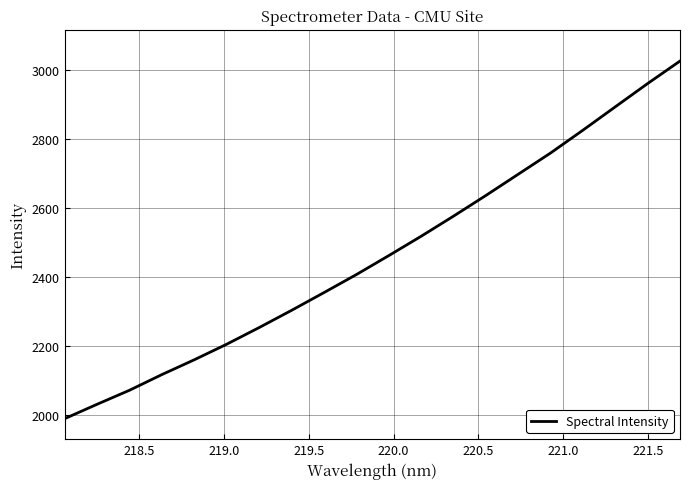

What is the minimum value shown in the chart?

1990.8